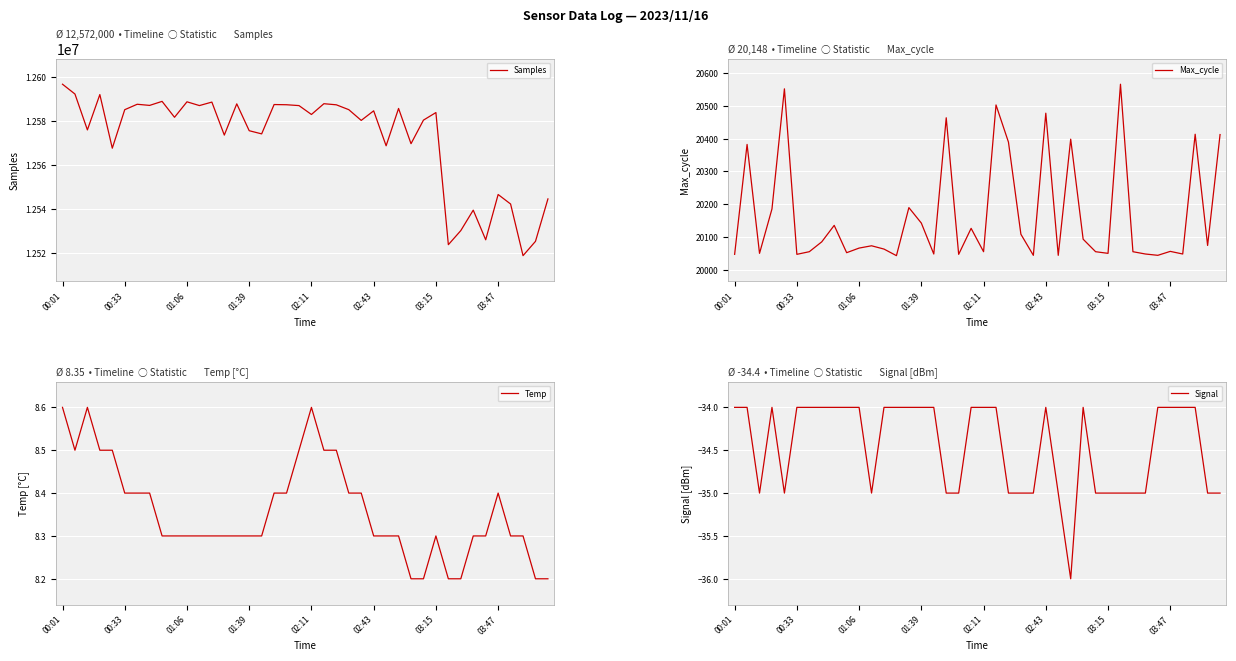

True or false: Signal has a value of -34.0 at 00:01.

True